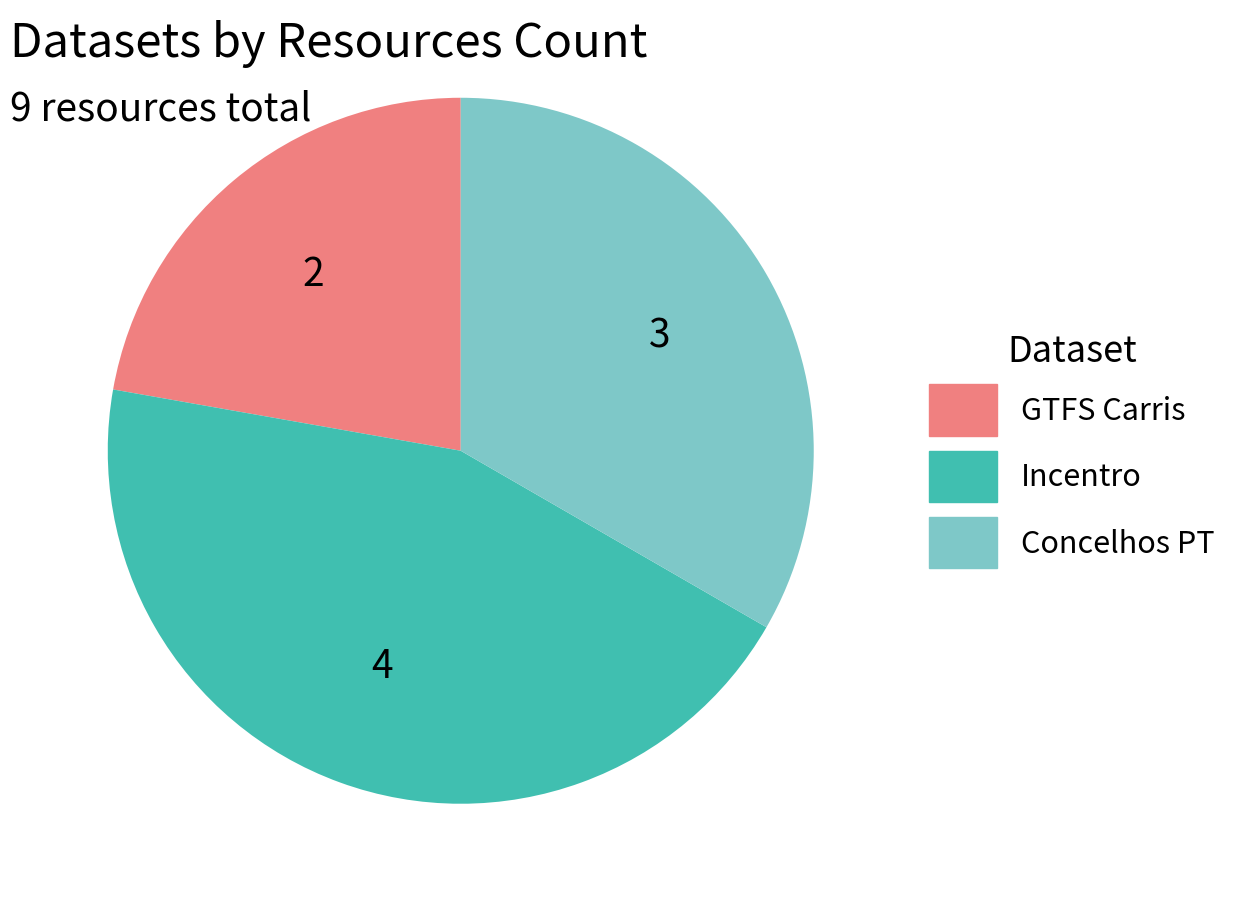

Is there a majority slice in this chart?

No